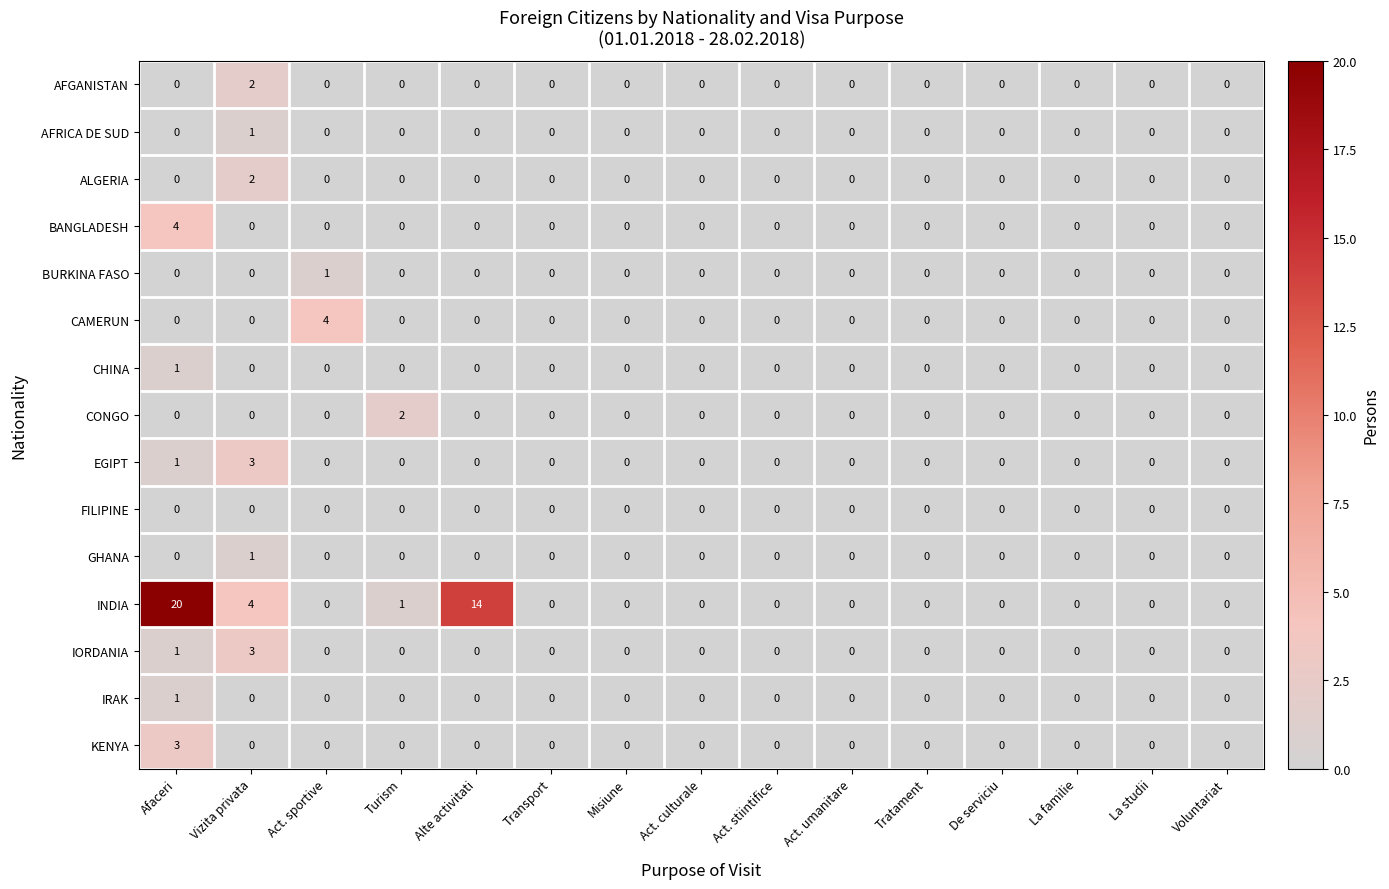

True or false: EGIPT has a value of 0 at Voluntariat.

True